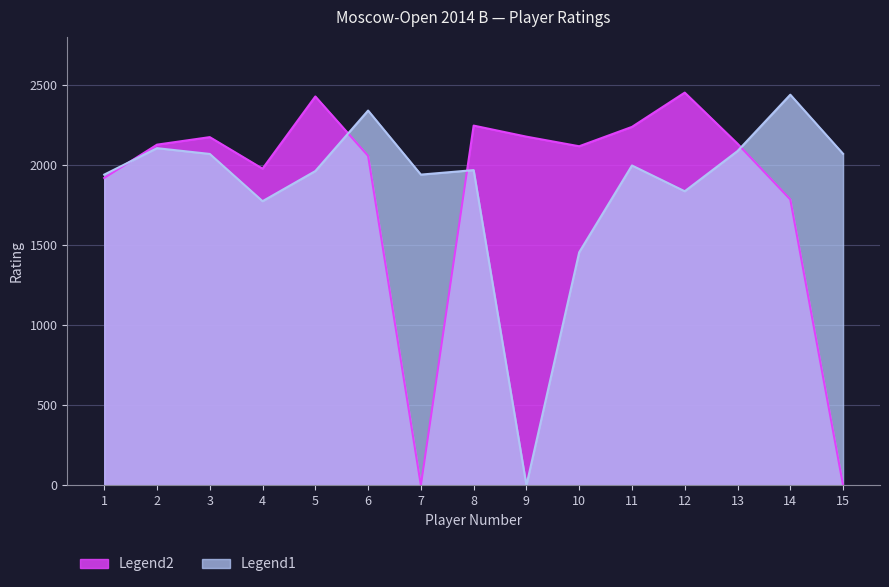

True or false: Rating (Legend1) and Rating (Legend2) intersect in this chart.

True